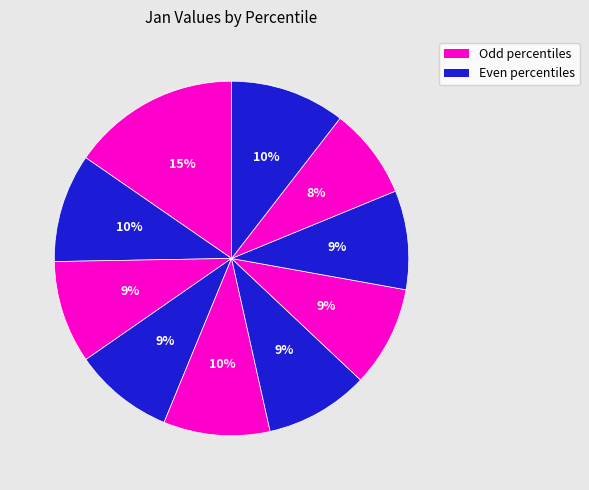

Rank the categories by value from highest to lowest.

pct05, pct95, pct15, pct45, pct55, pct25, pct65, pct35, pct75, pct85